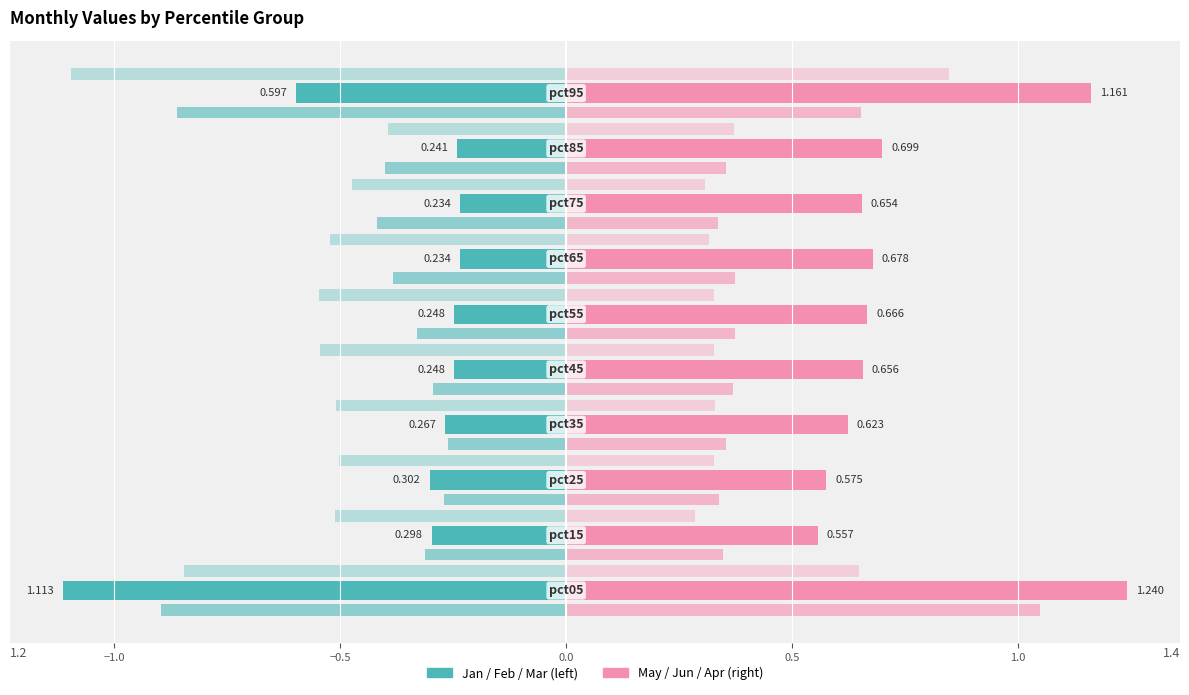

How many series are shown in this chart?

6